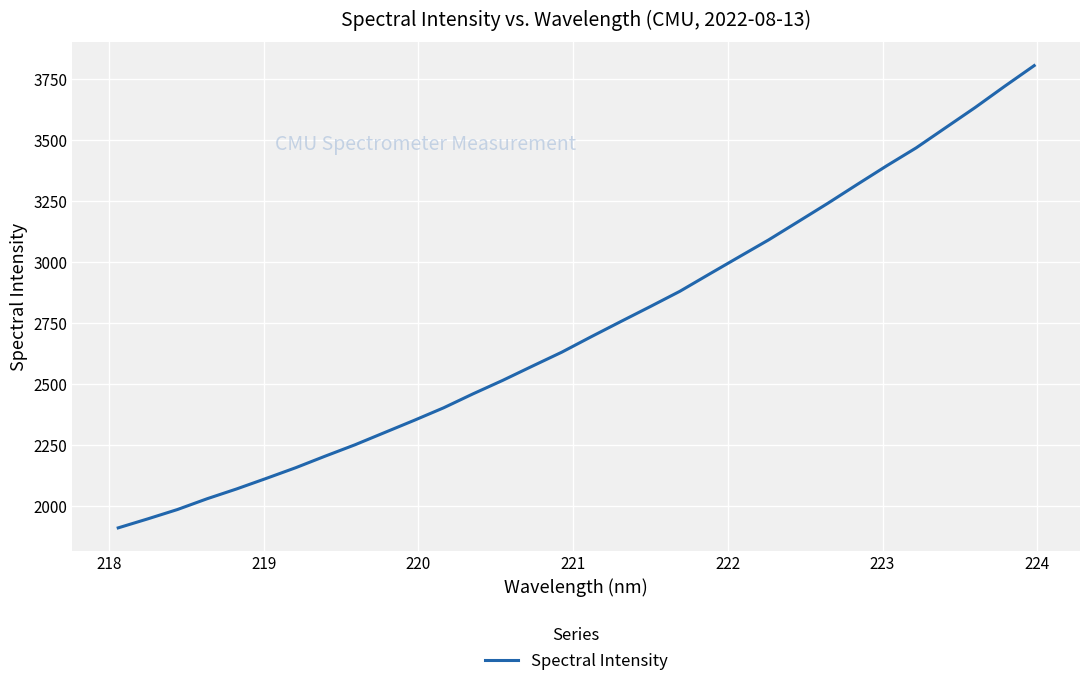

What is the greatest value displayed?

3805.9